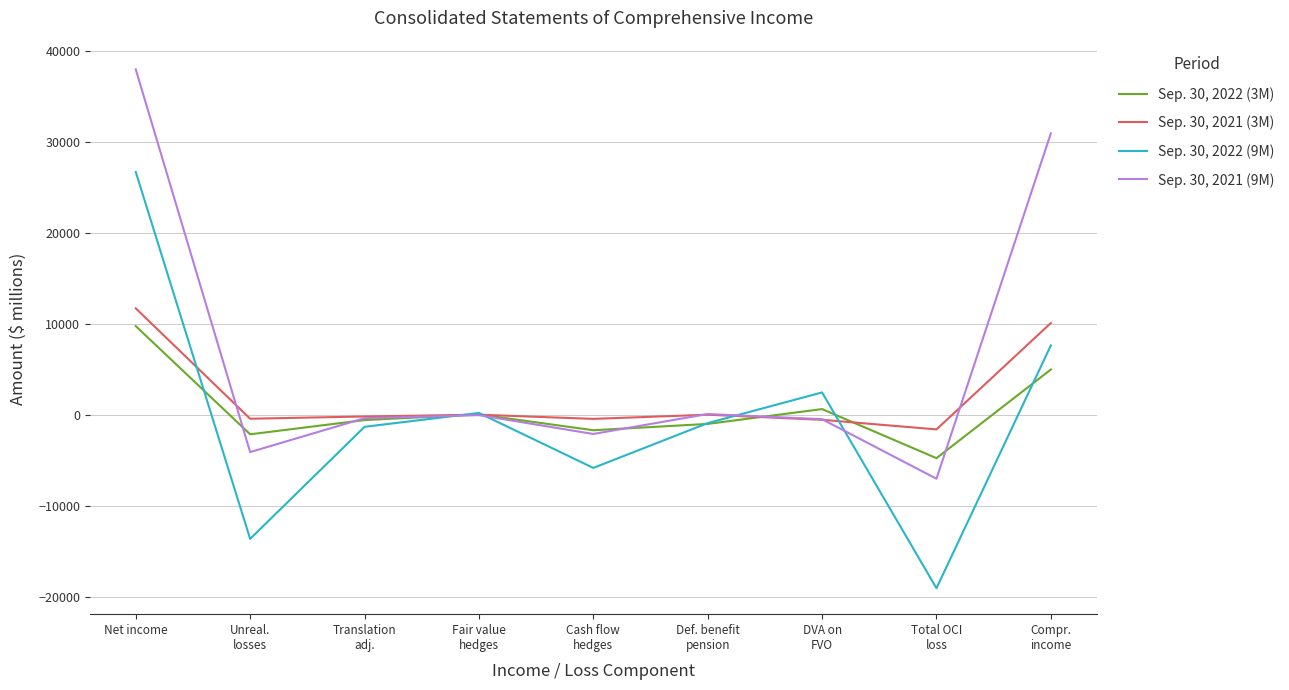

What is the approximate value of Sep. 30, 2021 (9M) at Def. benefit
pension?

83